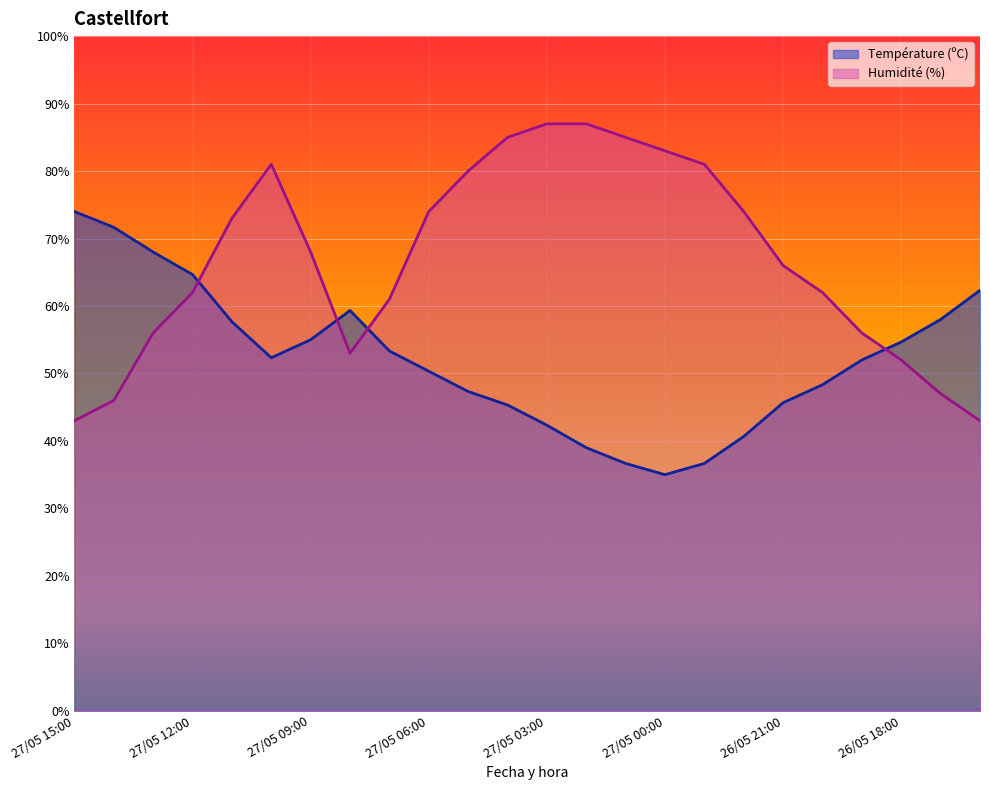

In Humidité (%), how many points are lower than both neighbors (excluding endpoints)?

1